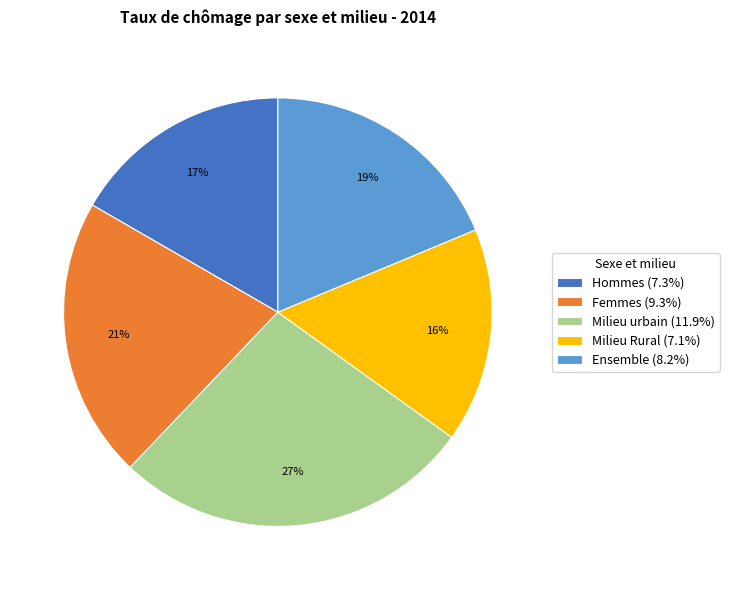

What is the ratio of the value at Ensemble (8.2%) to the value at Femmes (9.3%)?

0.9